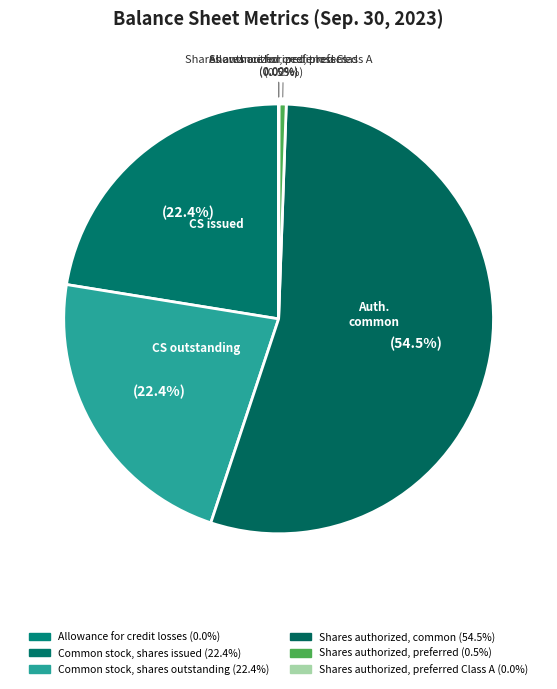

Rank the categories by value from lowest to highest.

Allowance for credit losses, Shares authorized, preferred Class A, Shares authorized, preferred, Common stock, shares issued, Common stock, shares outstanding, Shares authorized, common